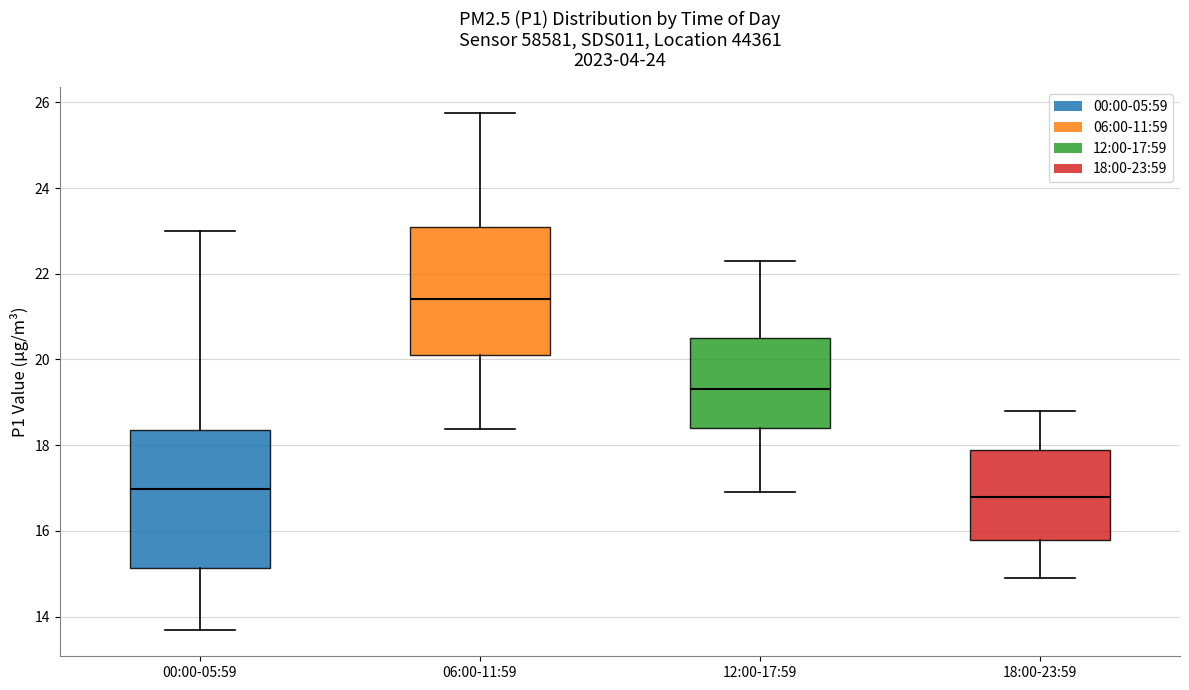

Reading left to right, read every box against the y-axis: the position of its median line, the range the box covers, and the ends of its whiskers. The values are not printed on the chart, so give them approximately, as read against the axis.

00:00-05:59: median 17.0, box 15.2 to 18.4, whiskers 13.6 to 23.0
06:00-11:59: median 21.4, box 20.2 to 23.2, whiskers 18.4 to 25.8
12:00-17:59: median 19.4, box 18.4 to 20.6, whiskers 17.0 to 22.4
18:00-23:59: median 16.8, box 15.8 to 18.0, whiskers 15.0 to 18.8